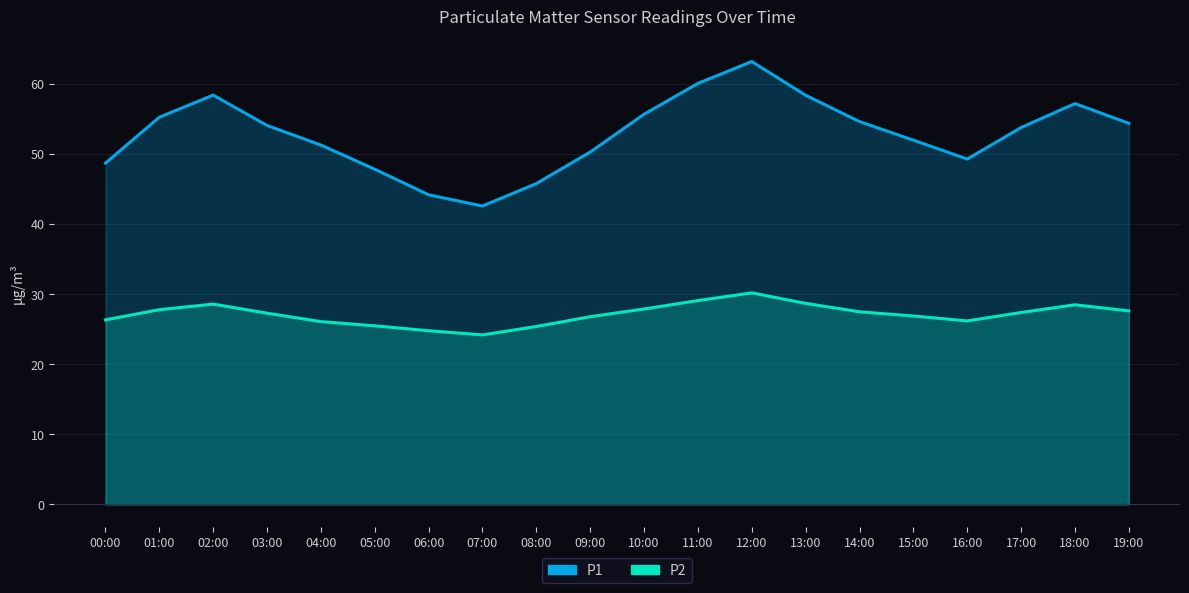

What is the sum of all P2 values?

542.9